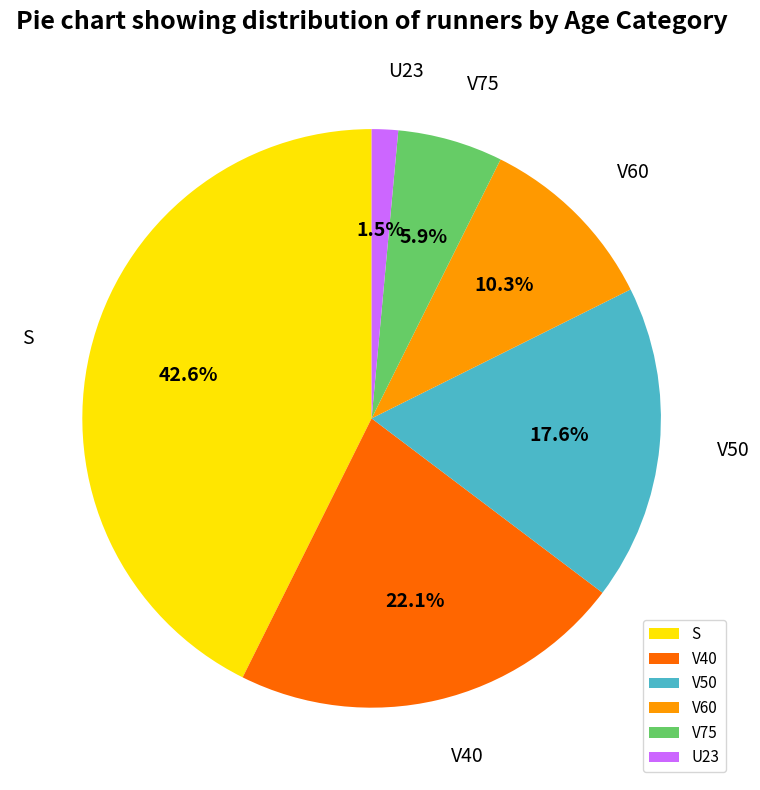

To the nearest percent, what is the combined percentage of V75 and U23?

7%